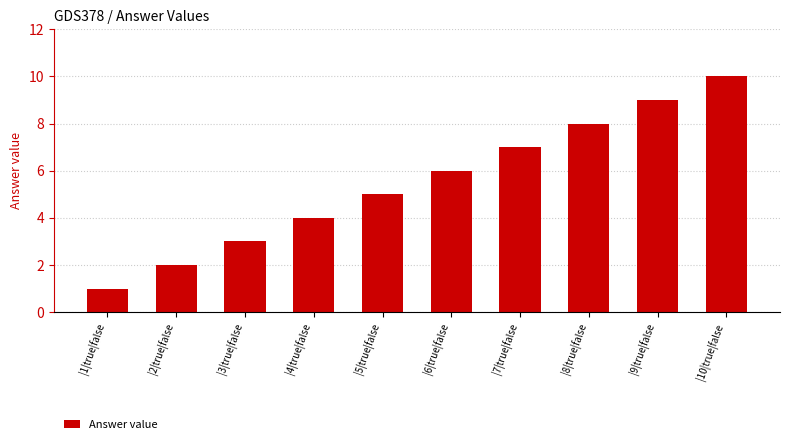

The chart shows a value of 1 at |3|true|false. True or false?

False